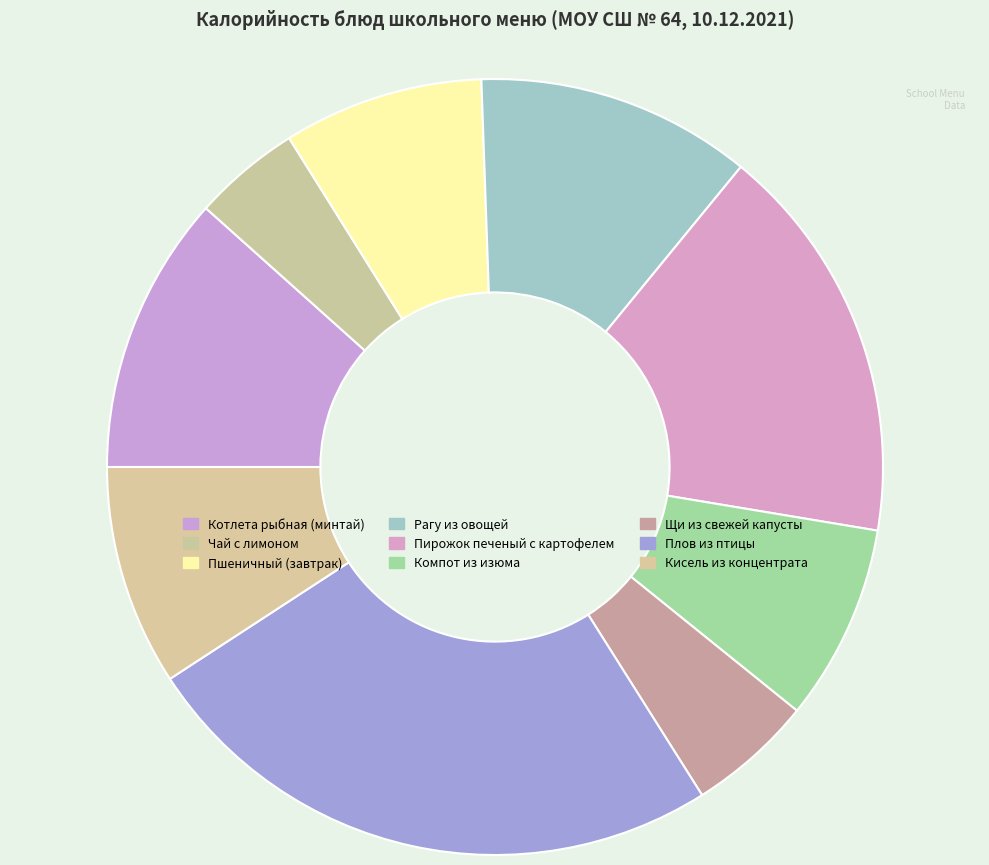

To the nearest percent, what is the average slice percentage?

11%